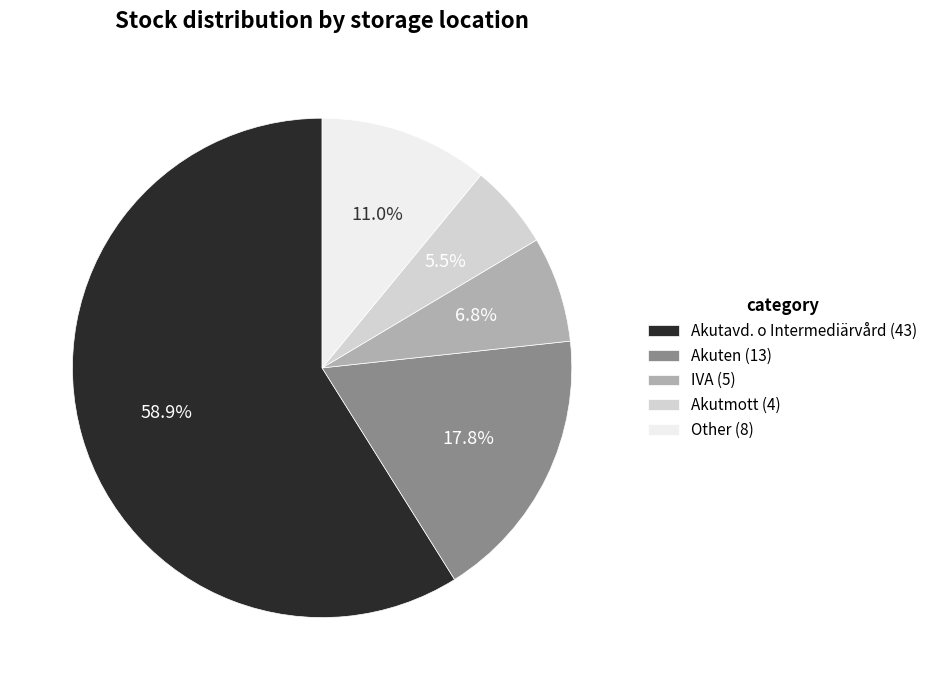

What percentage is the Akuten slice, to the nearest percent?

18%